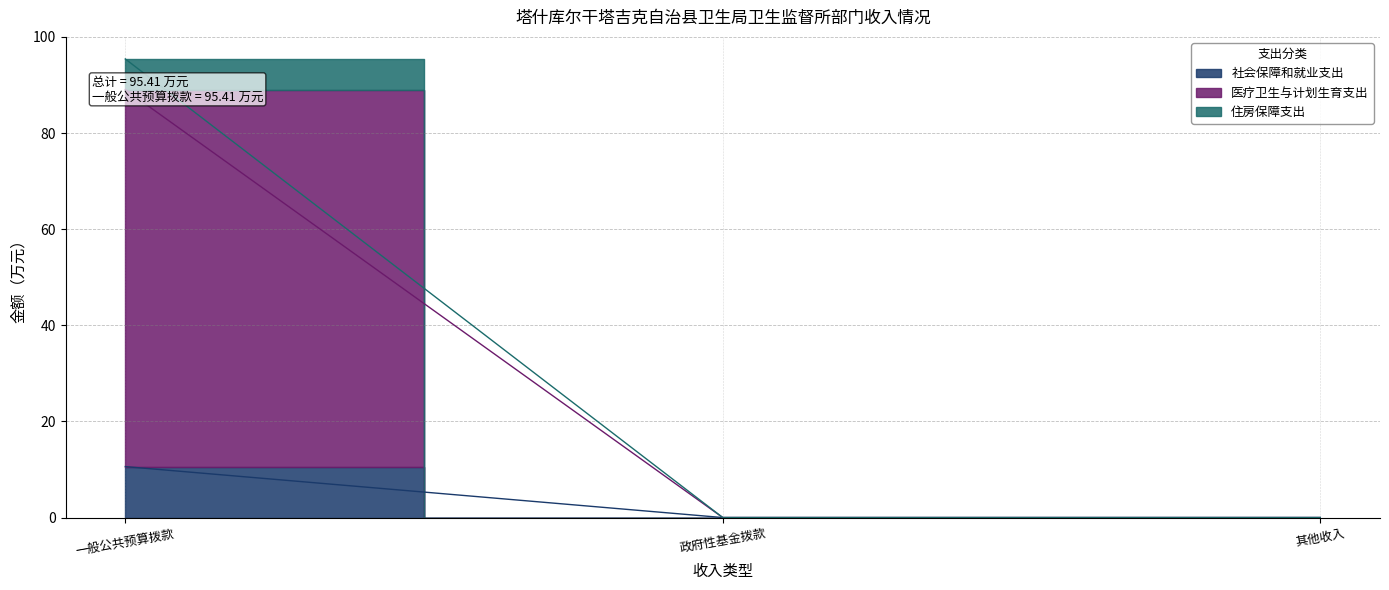

Count the number of categories in the chart.

3